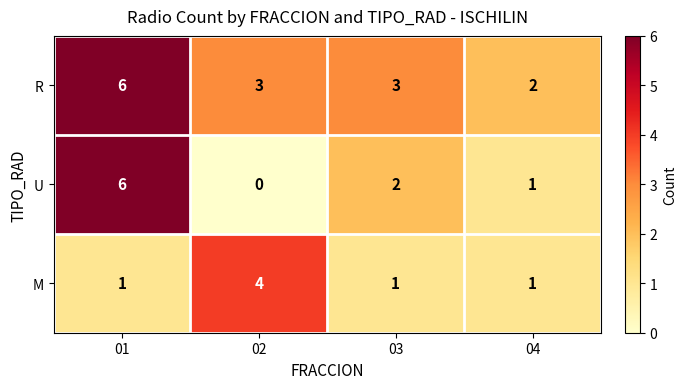

Reading left to right, what are all the values shown in this chart?

R: 6	3	3	2
U: 6	0	2	1
M: 1	4	1	1